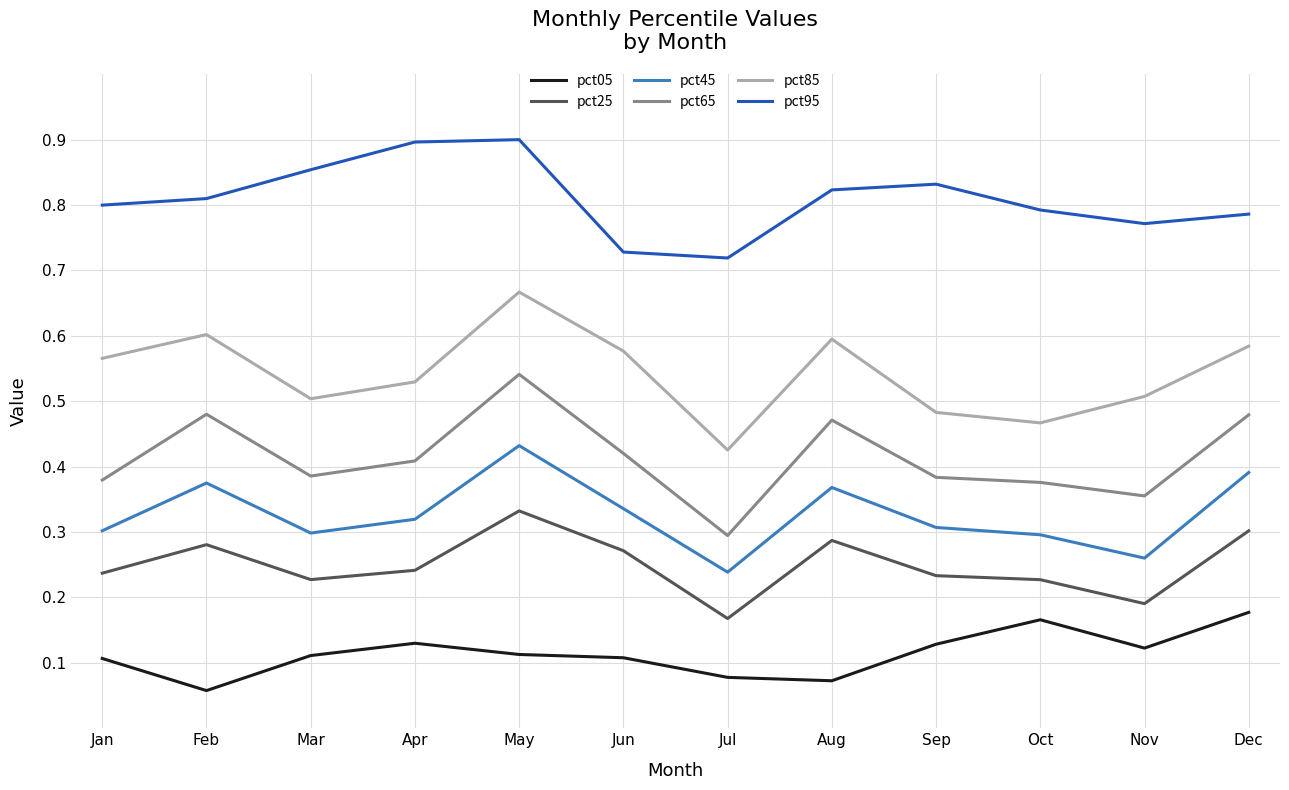

What are all the series names shown in the legend?

pct05, pct25, pct45, pct65, pct85, pct95